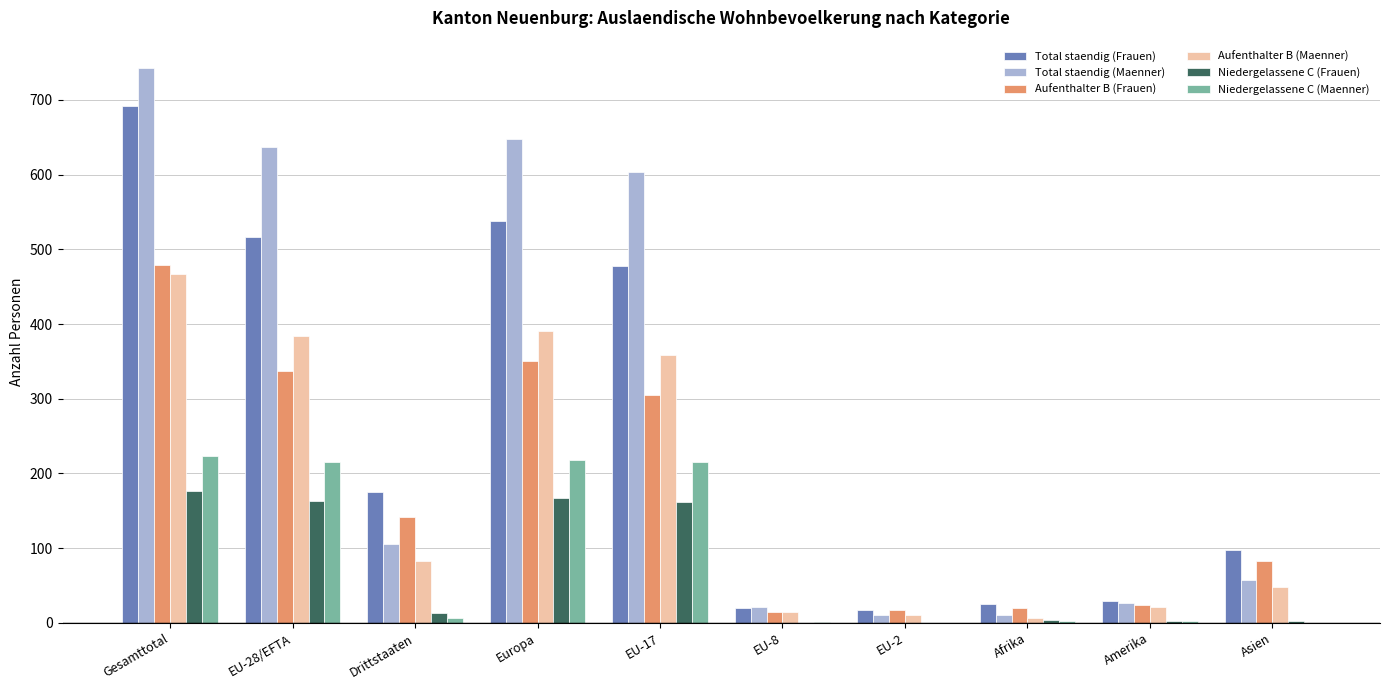

Which series has the largest range (max minus min)?

Total staendig (Maenner)